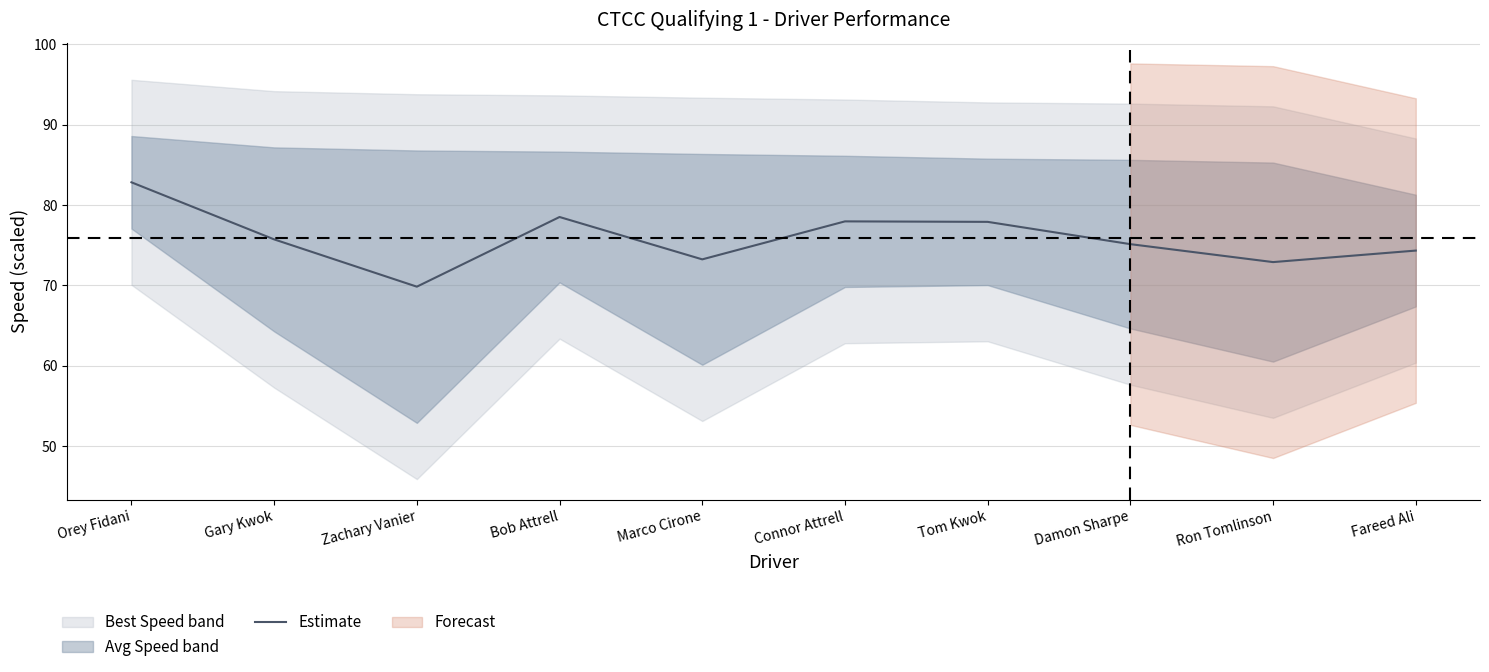

Approximately how many times larger is the value at Gary Kwok compared to Damon Sharpe?

1.0